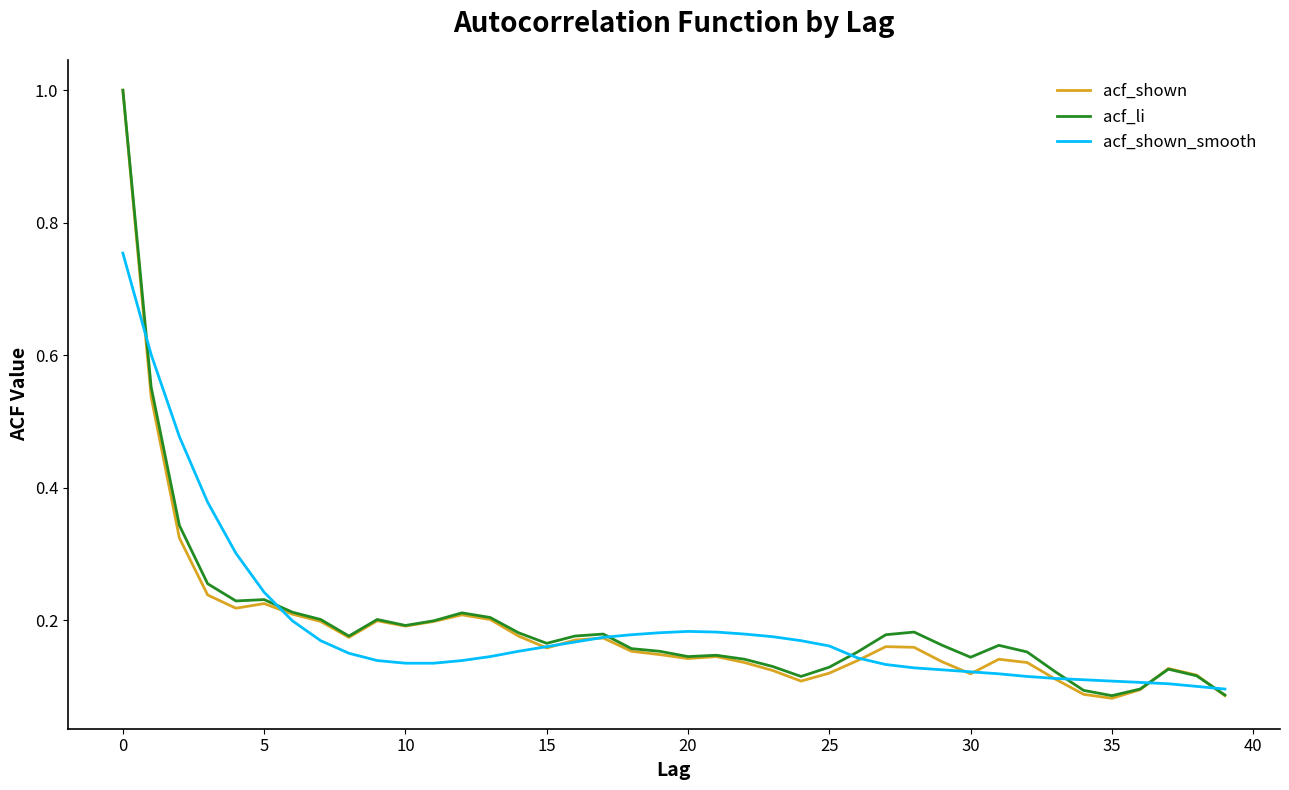

How many series are shown in this chart?

3